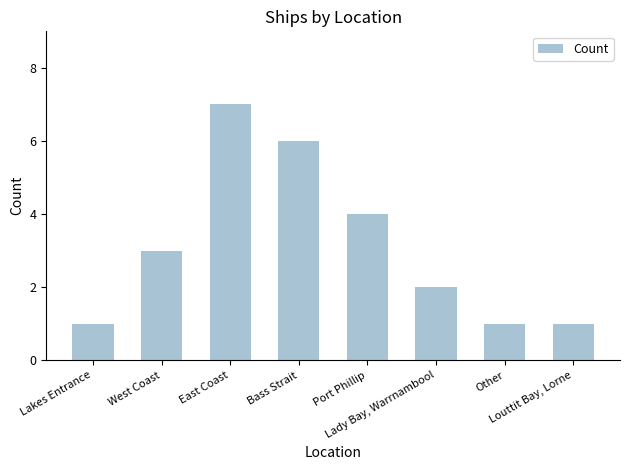

How many values are between 1 and 6?

7